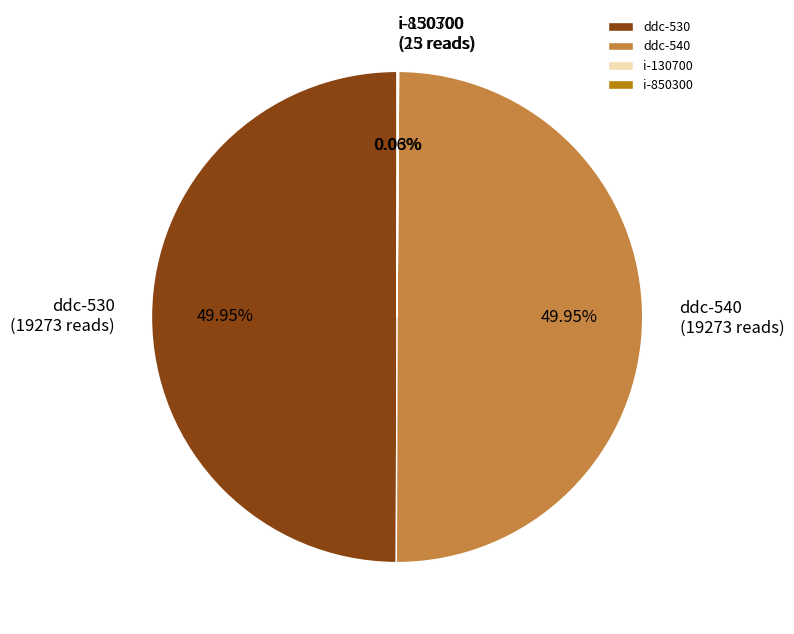

How much of the chart is everything except i-130700?

100.0%